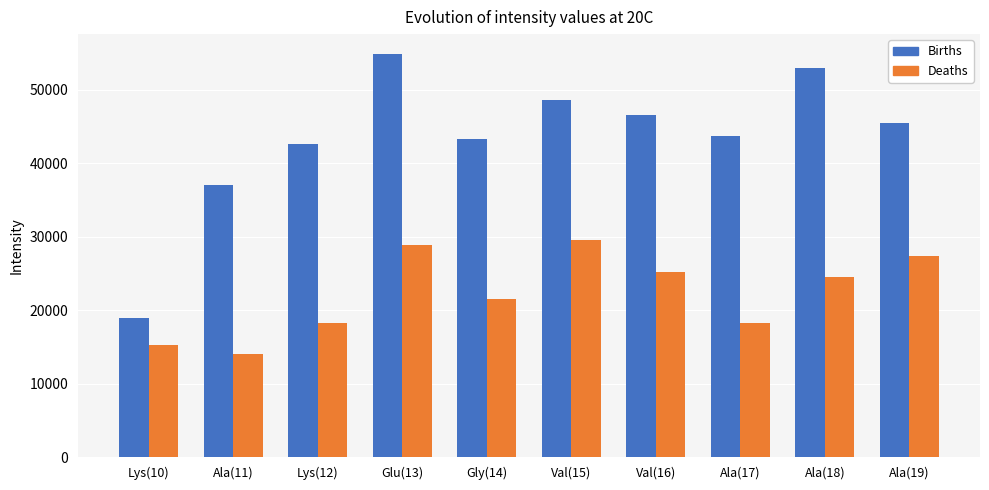

What is the sum of the Births values at Val(16) and Lys(12)?

89216.6